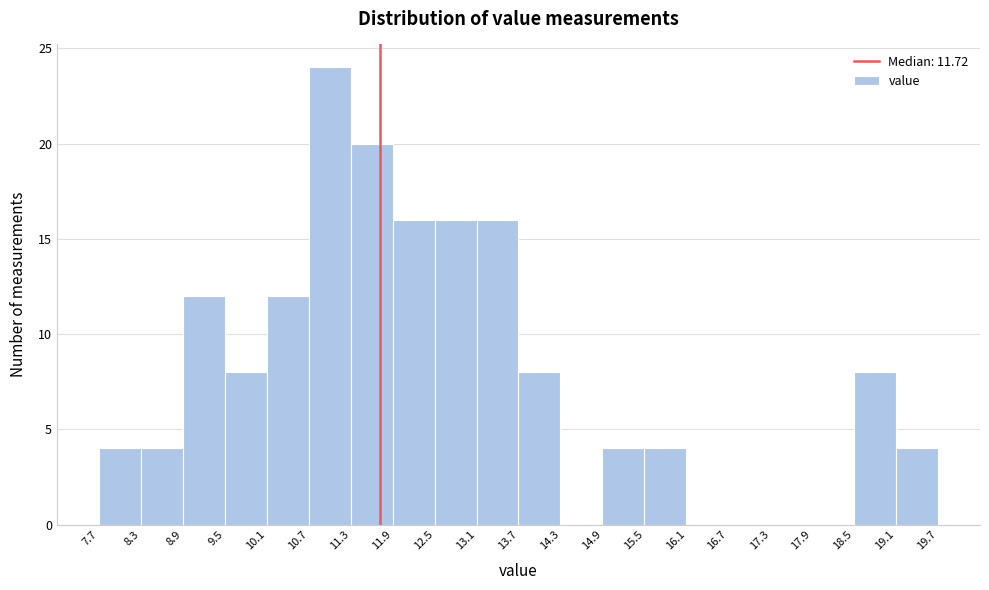

Reading left to right, list every bar in this chart as the range it spans on the x-axis followed by its height. The values are not printed on the chart, so give them approximately, as read against the axis.

7.7 to 8.3: 4
8.3 to 8.9: 4
8.9 to 9.5: 12
9.5 to 10.1: 8
10.1 to 10.7: 12
10.7 to 11.3: 24
11.3 to 11.9: 20
11.9 to 12.5: 16
12.5 to 13.1: 16
13.1 to 13.7: 16
13.7 to 14.3: 8
14.3 to 14.9: 0
14.9 to 15.5: 4
15.5 to 16.1: 4
16.1 to 16.7: 0
16.7 to 17.3: 0
17.3 to 17.9: 0
17.9 to 18.5: 0
18.5 to 19.1: 8
19.1 to 19.7: 4